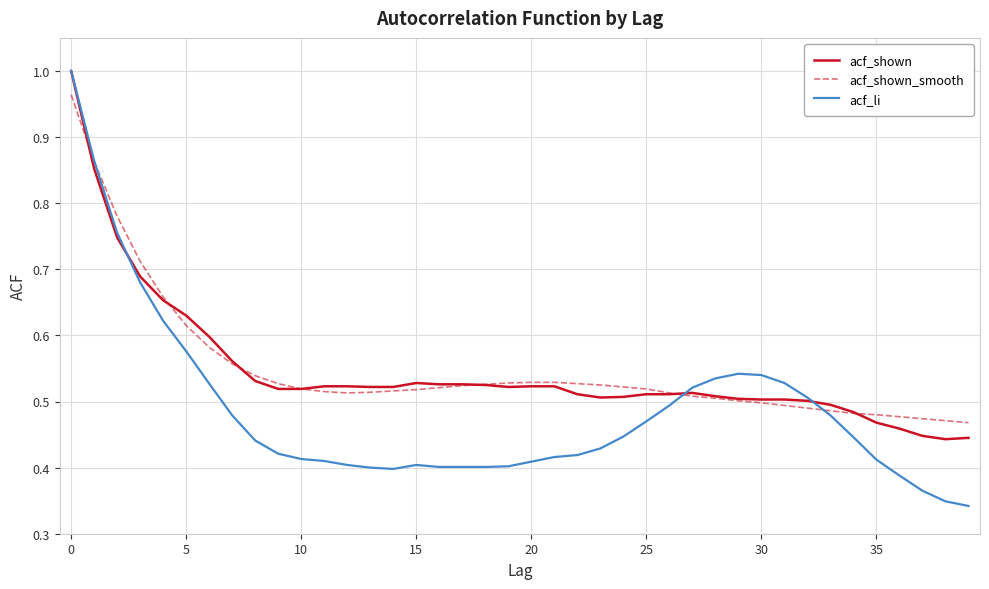

Which series has the widest spread of values?

acf_li